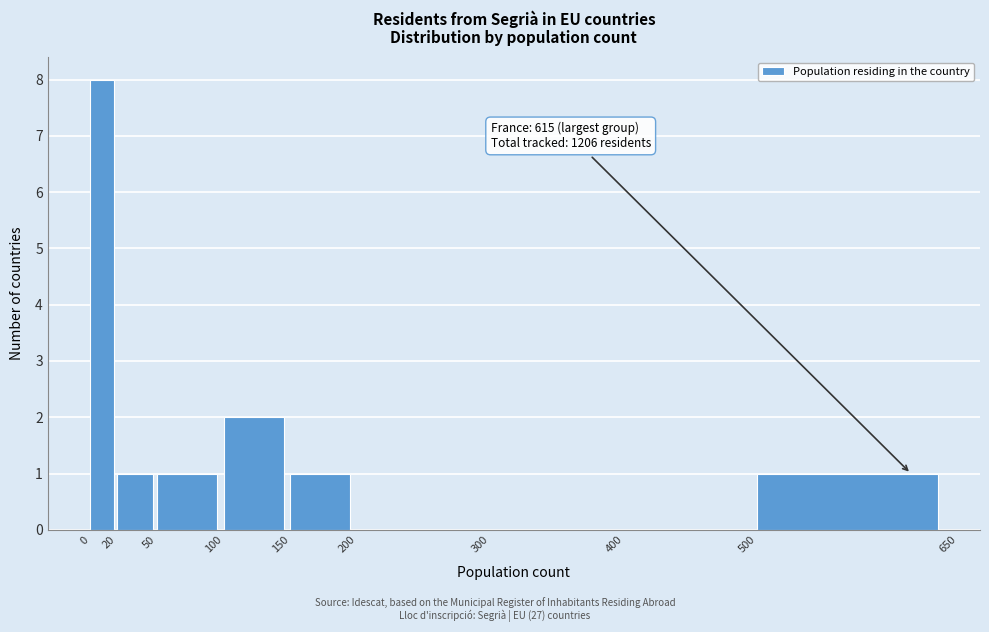

Which range on the x-axis has the tallest bar?

0 to 20